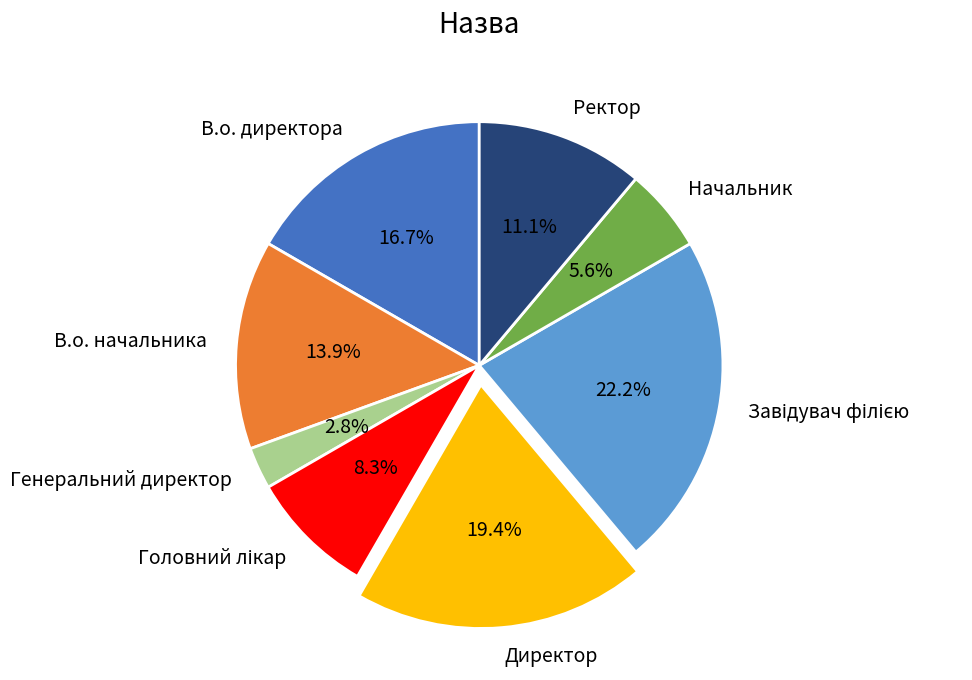

Count the number of slices in the pie.

8